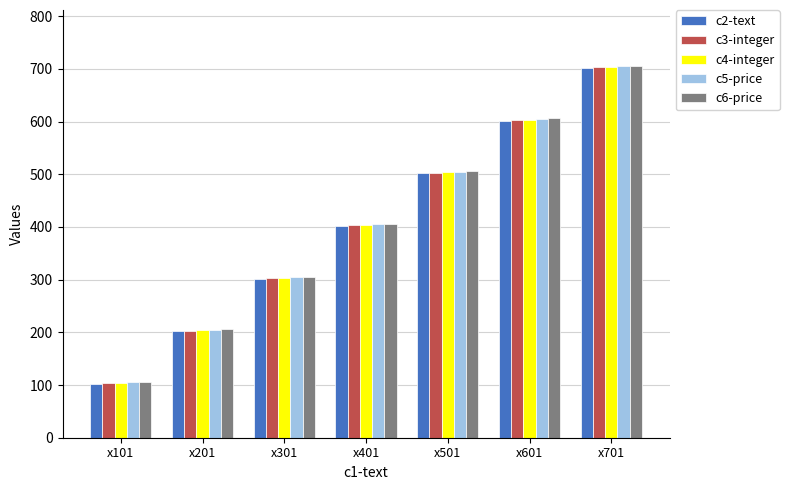

How many groups of bars are there?

7